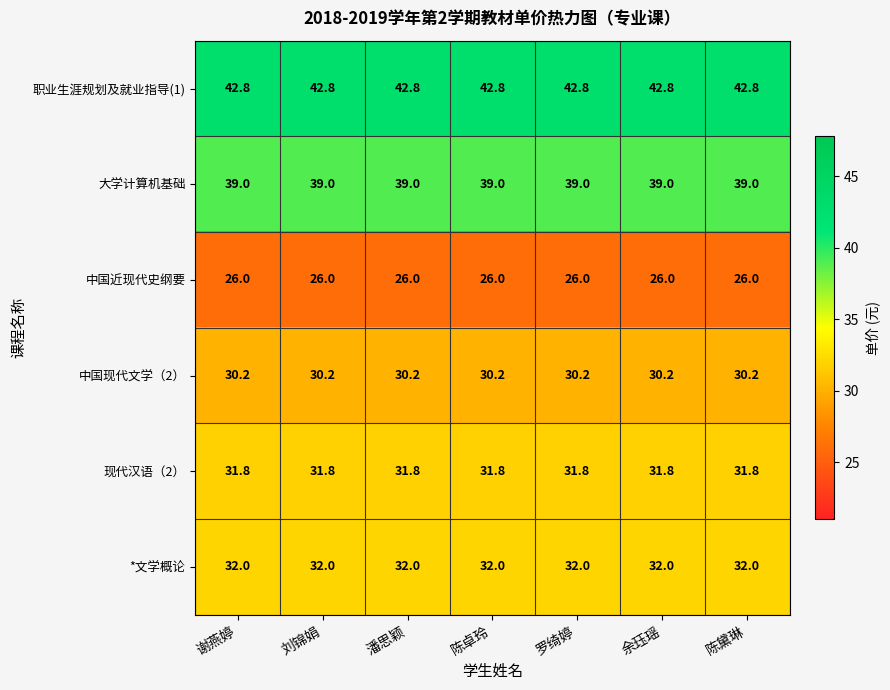

The value of 中国近现代史纲要 at 陈卓玲 is 26.0. True or false?

True